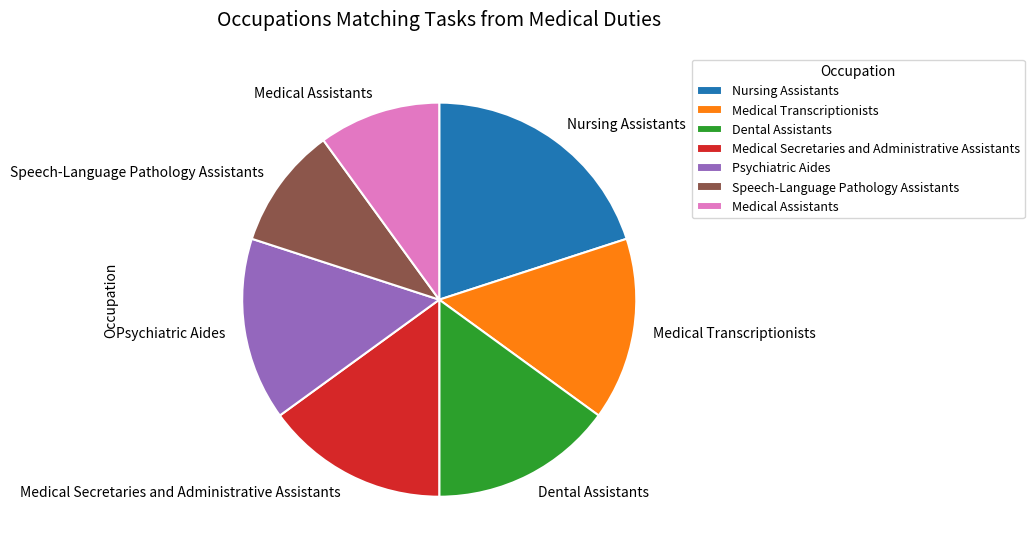

How many segments does this pie chart have?

7